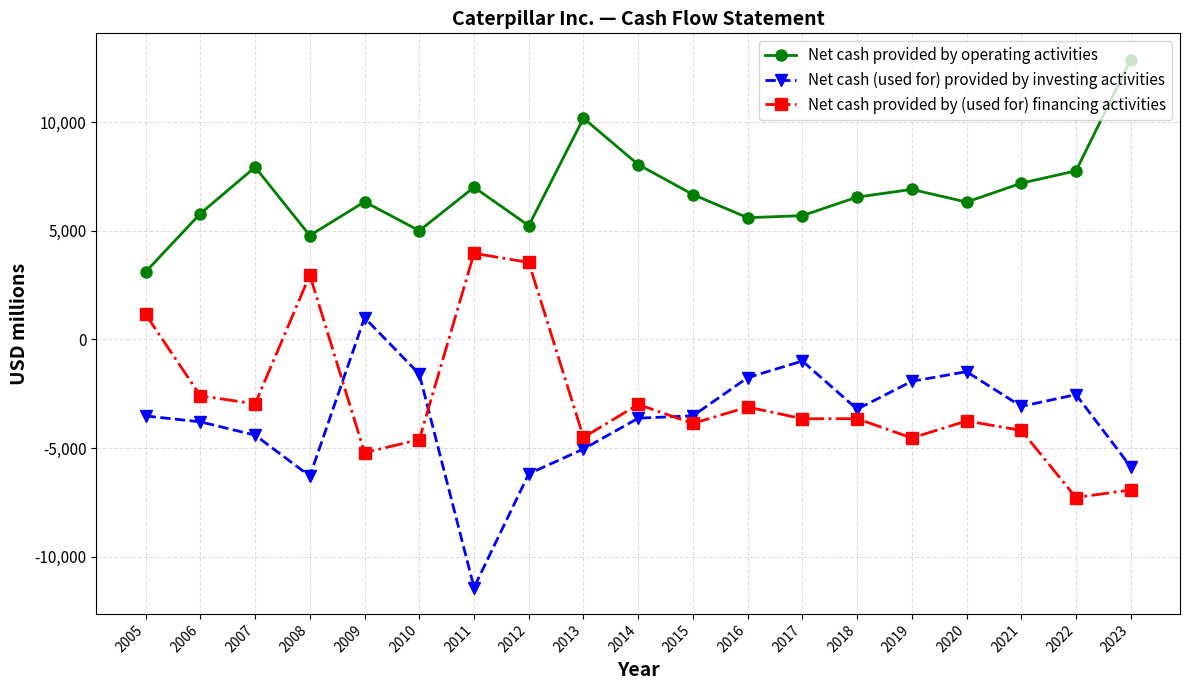

List the series in order of their peak value, lowest first.

Net cash (used for) provided by investing activities, Net cash provided by (used for) financing activities, Net cash provided by operating activities